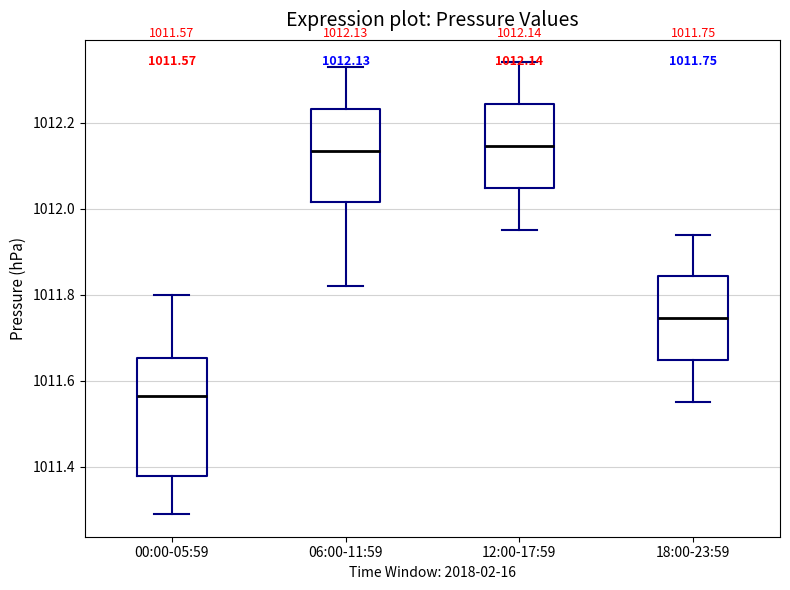

Which box is the tallest, from its lower edge to its upper edge?

00:00-05:59